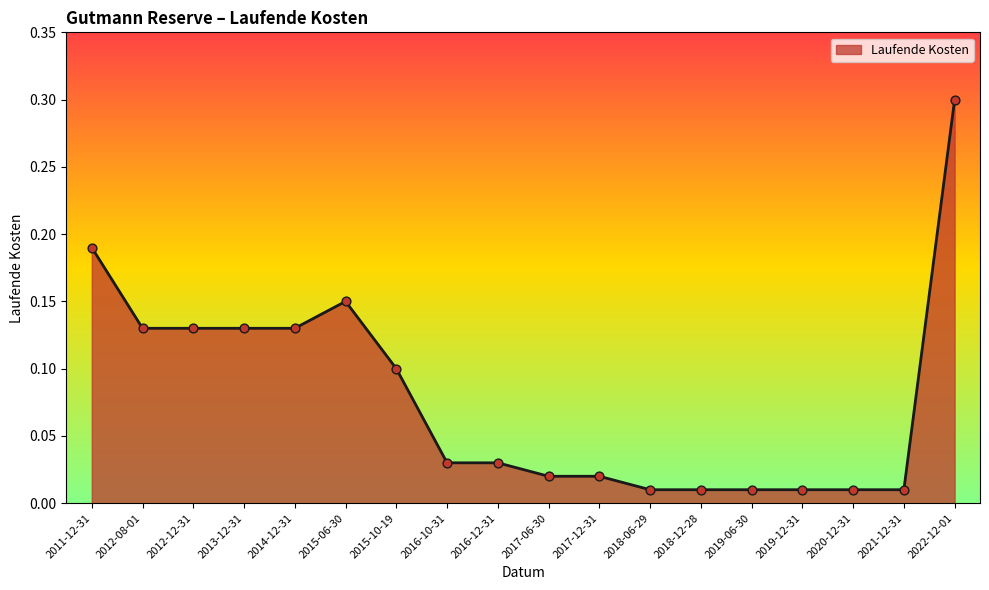

What is the change in value from 2011-12-31 to 2013-12-31?

-0.1